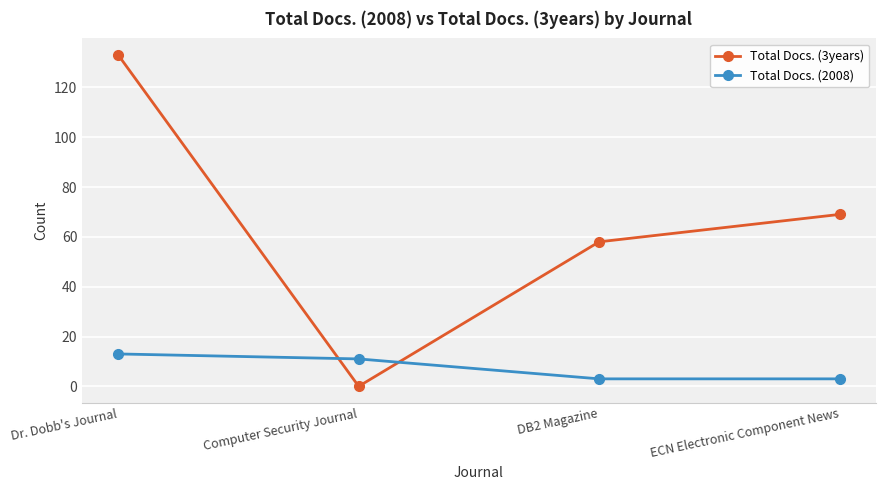

True or false: Total Docs. (3years) has more than 0 points higher than both neighbors.

False